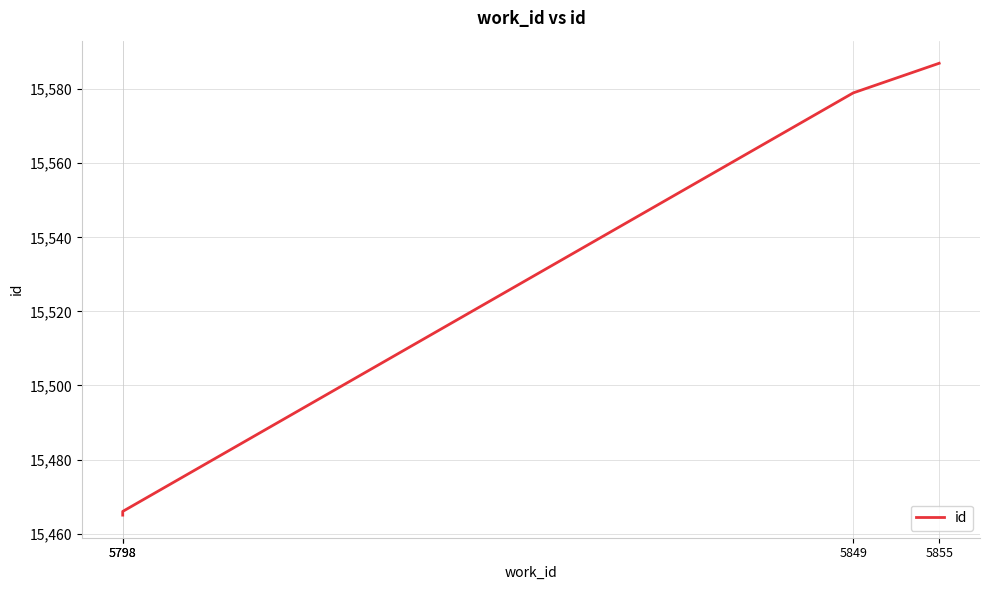

Where does the data first go above 15579?

5855